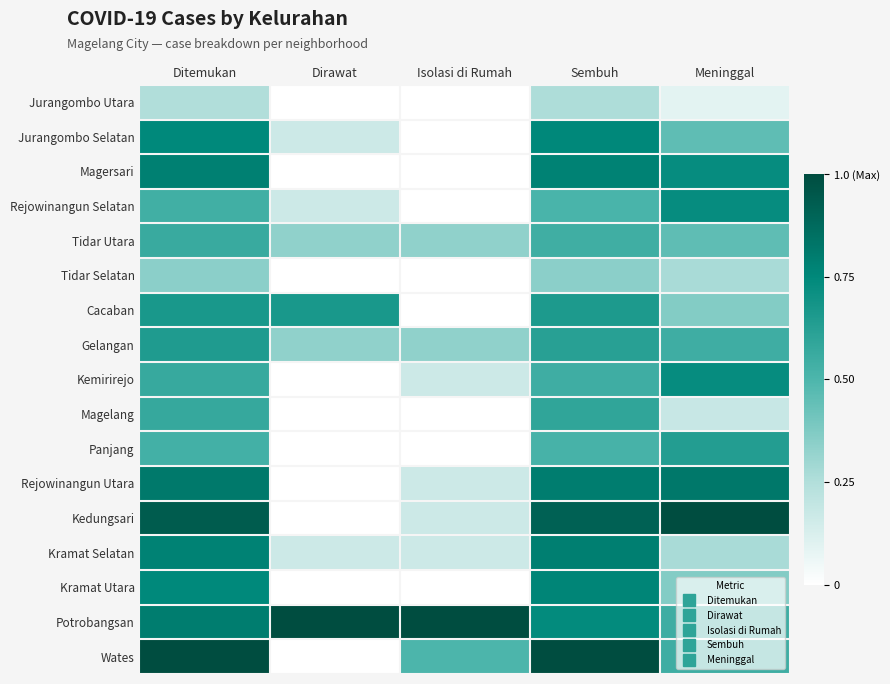

What is the total value across all series at Sembuh?

11.1